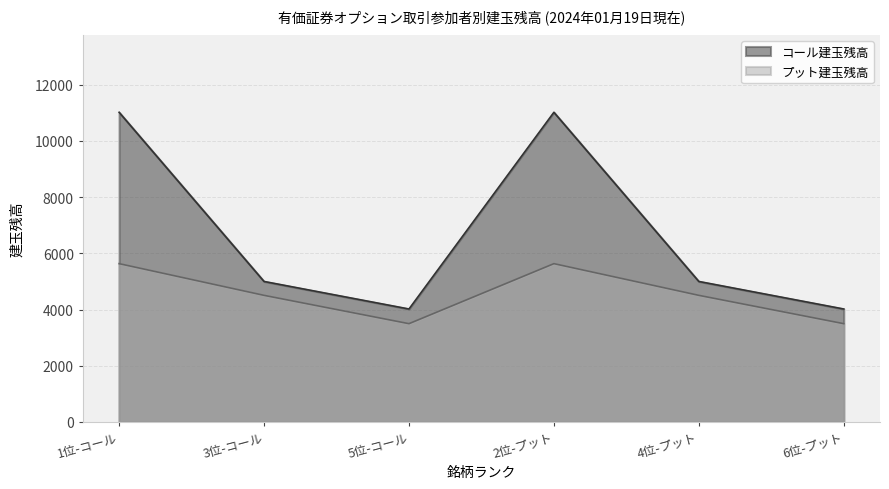

True or false: コール建玉残高 and プット建玉残高 intersect in this chart.

False